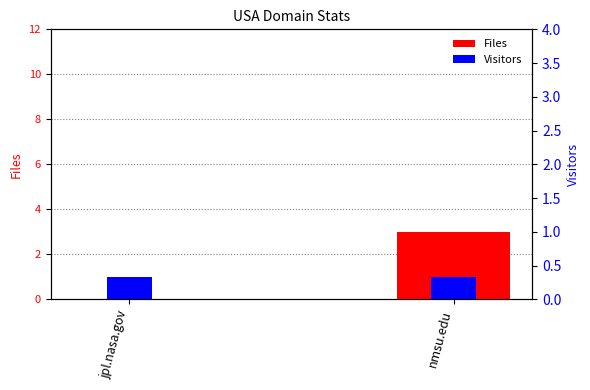

Between nmsu.edu and jpl.nasa.gov, which is larger?

nmsu.edu